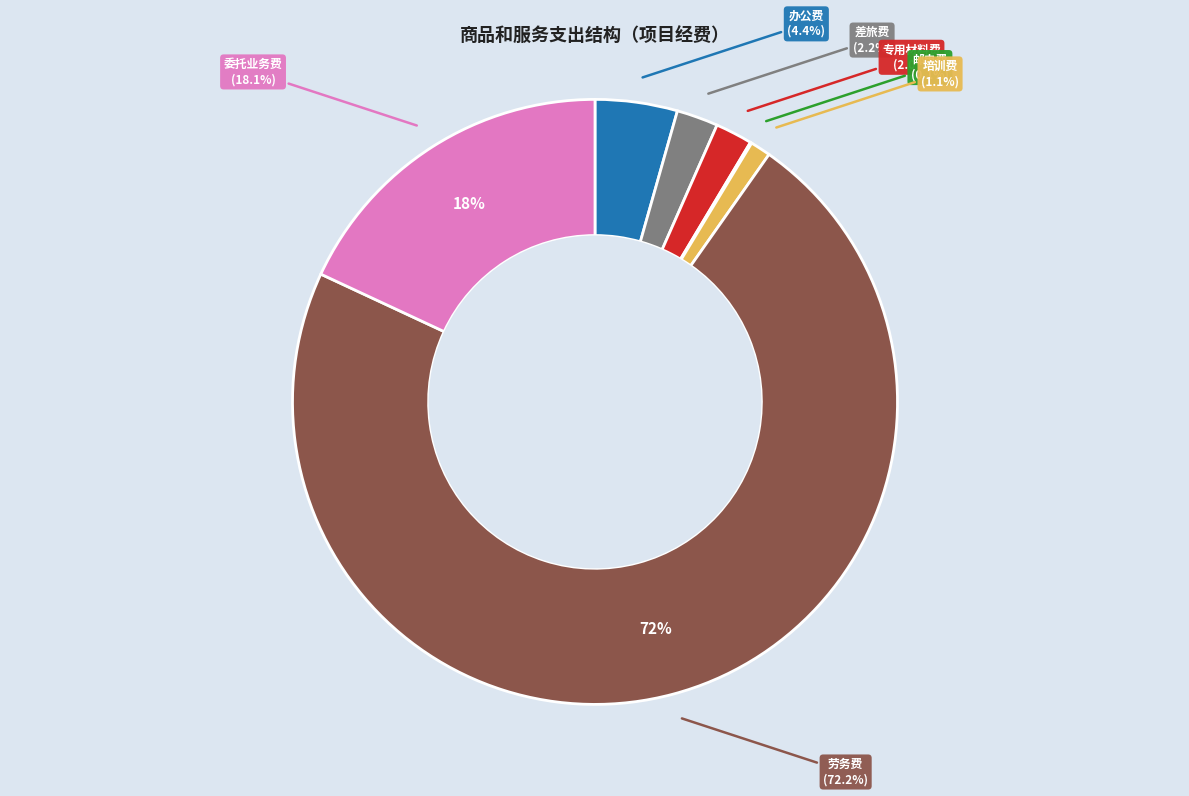

How many segments does this pie chart have?

7